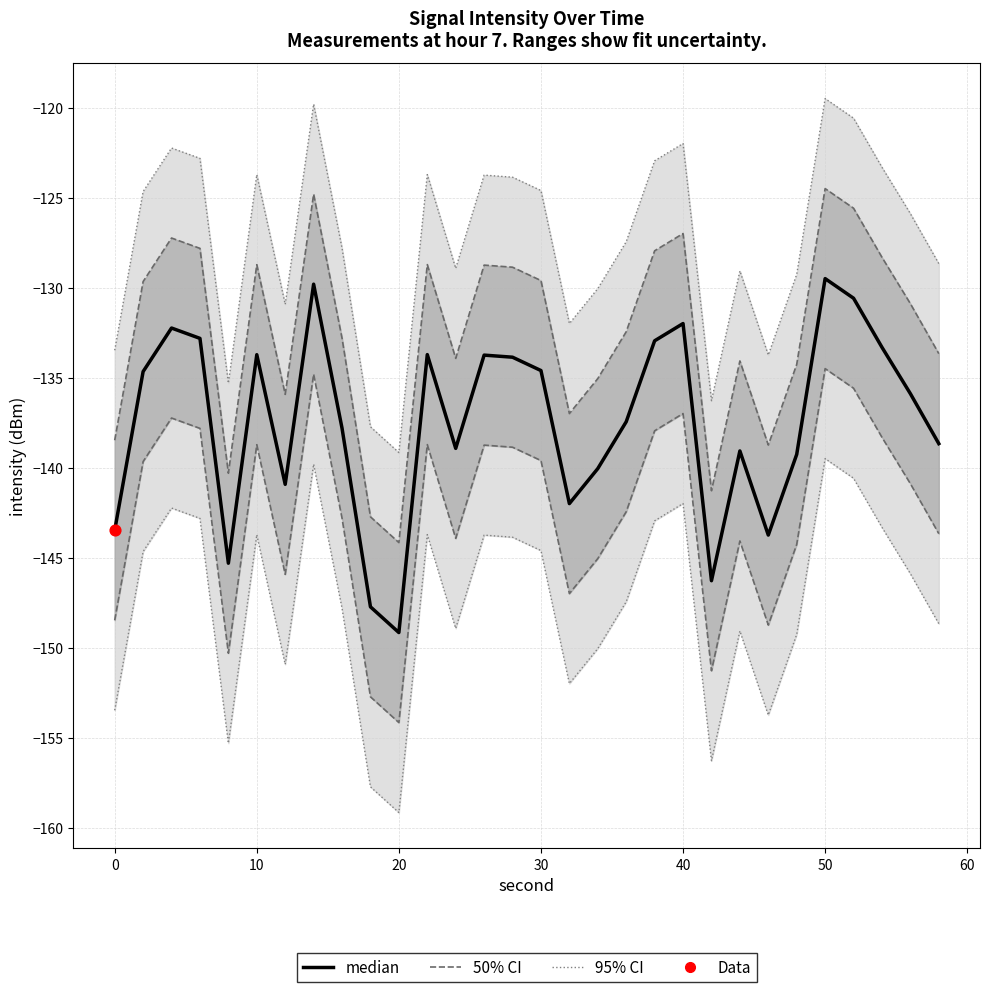

What is the change in value from 50 to 25?

+11.4